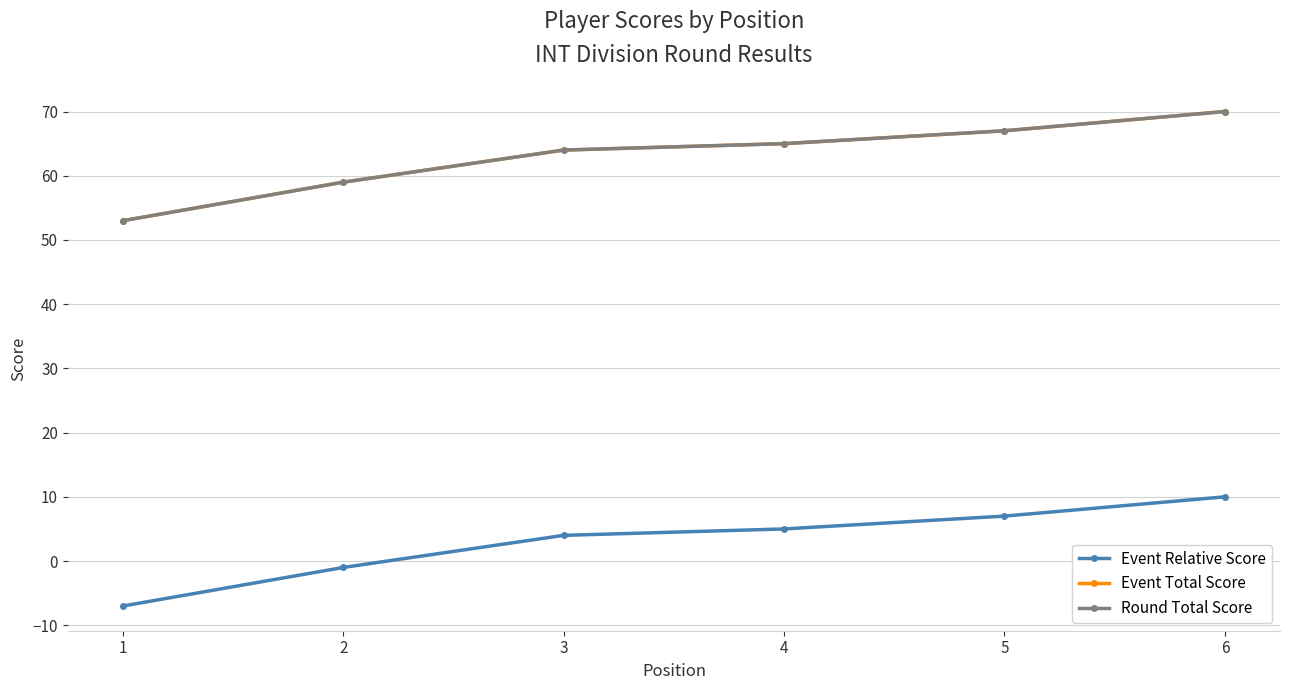

Between 5 and 4, which is larger?

5